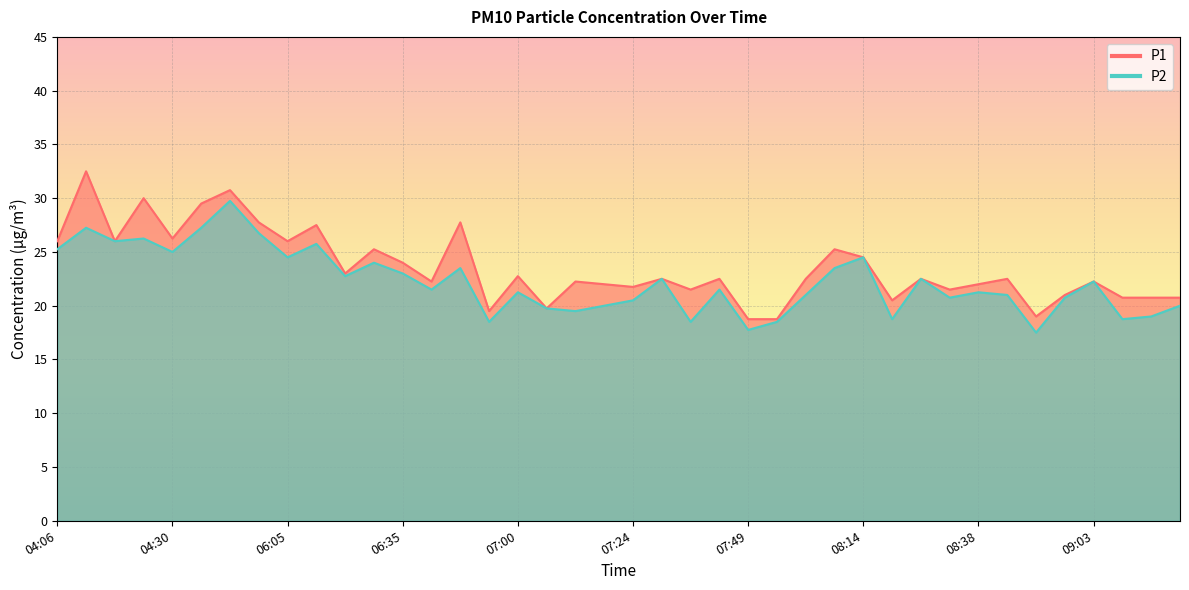

Which label corresponds to the largest value in the chart?

04:12